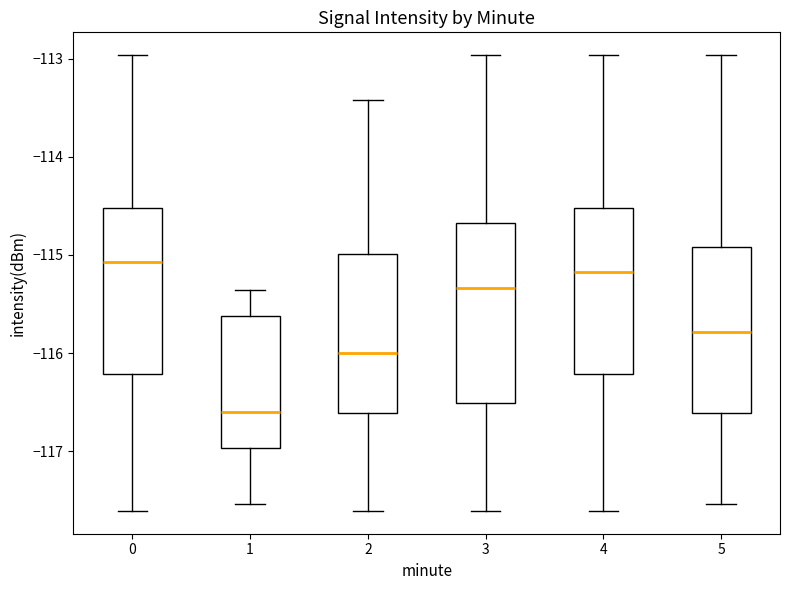

Where does the upper whisker of the box at x = 4 end on the y-axis? The values are not printed on the chart, so give them approximately, as read against the axis.

-113.0